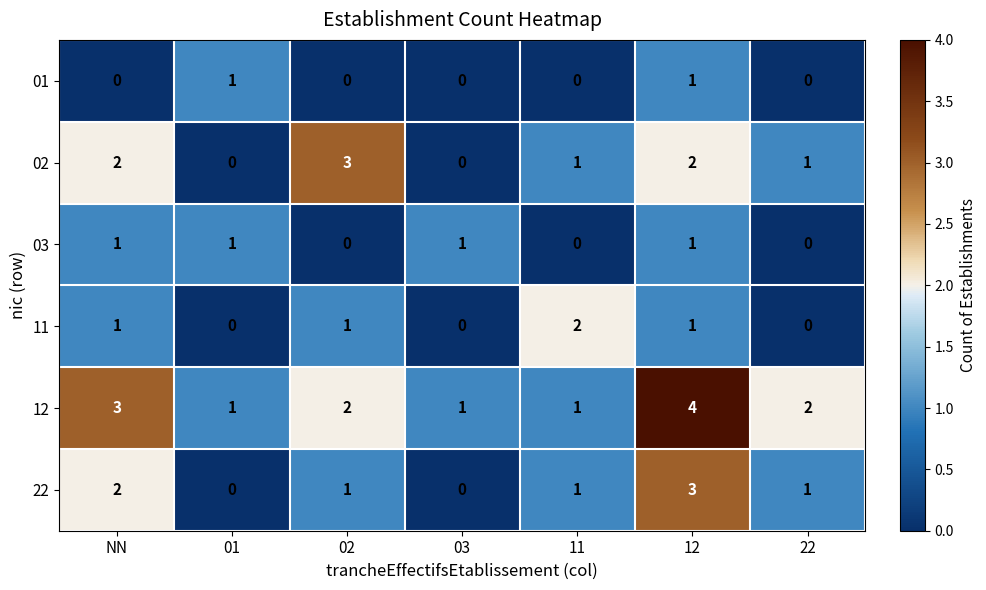

The value of 11 at 22 is -1. True or false?

False